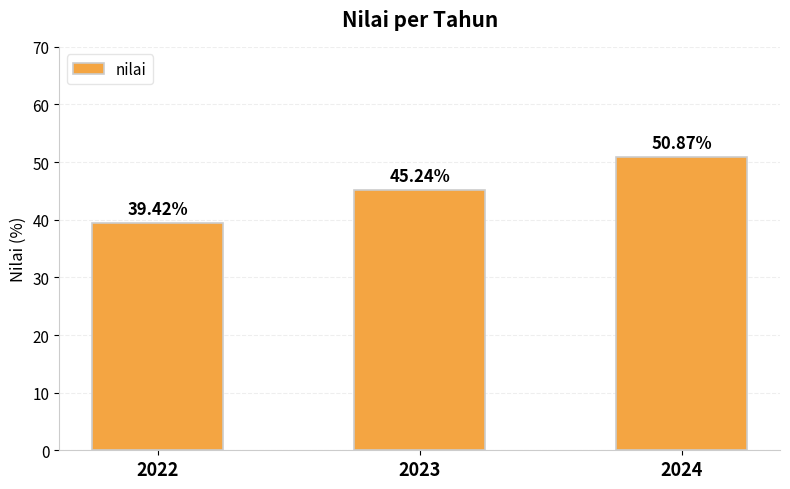

What is the maximum value shown in the chart?

50.9